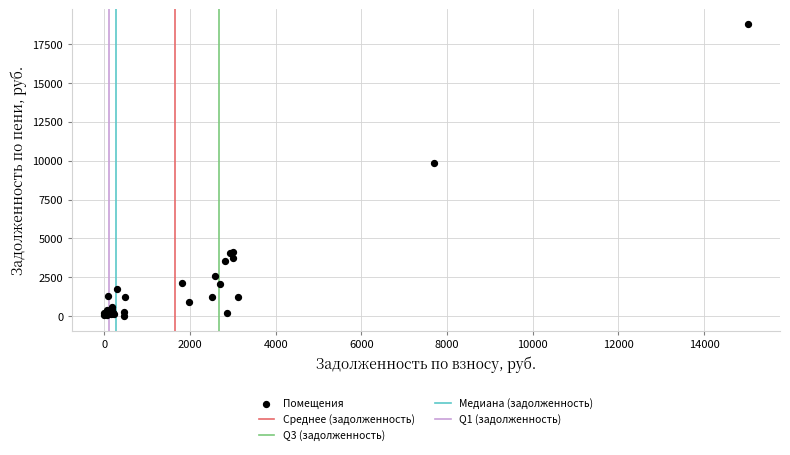

What Y value in the scatter plot is closest to 9401?

9867.0